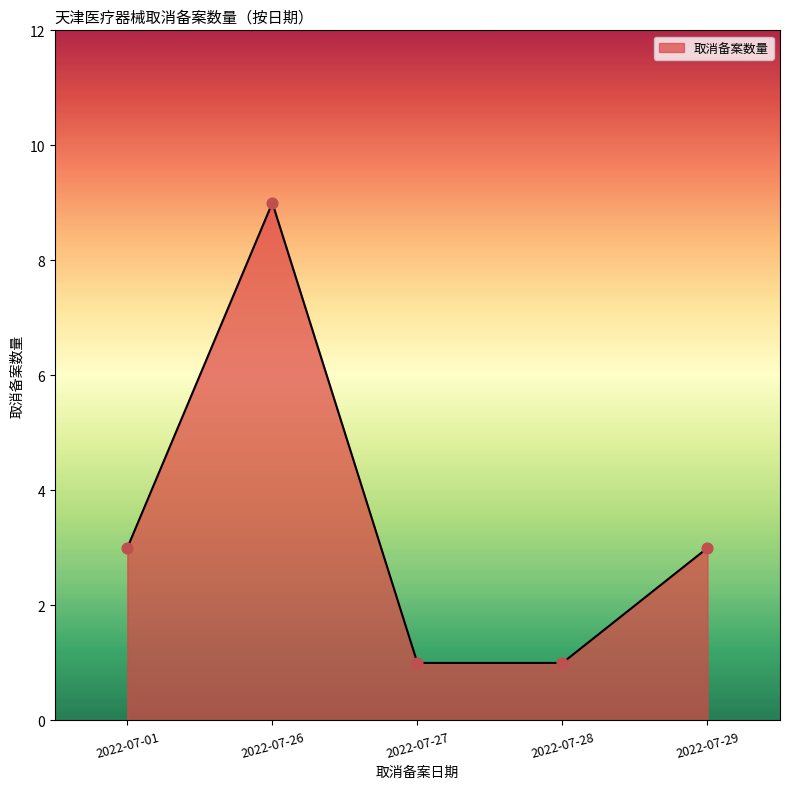

Which has a higher value, 2022-07-26 or 2022-07-29?

2022-07-26